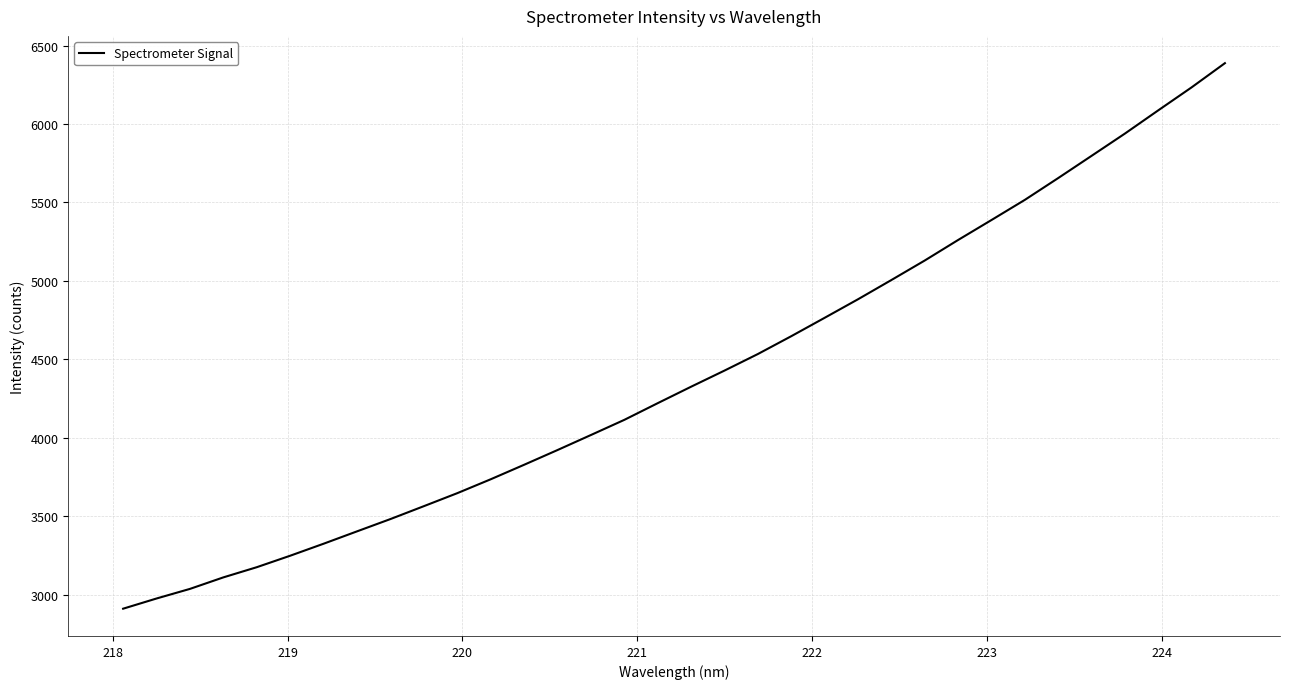

What is the maximum value shown in the chart?

6387.8